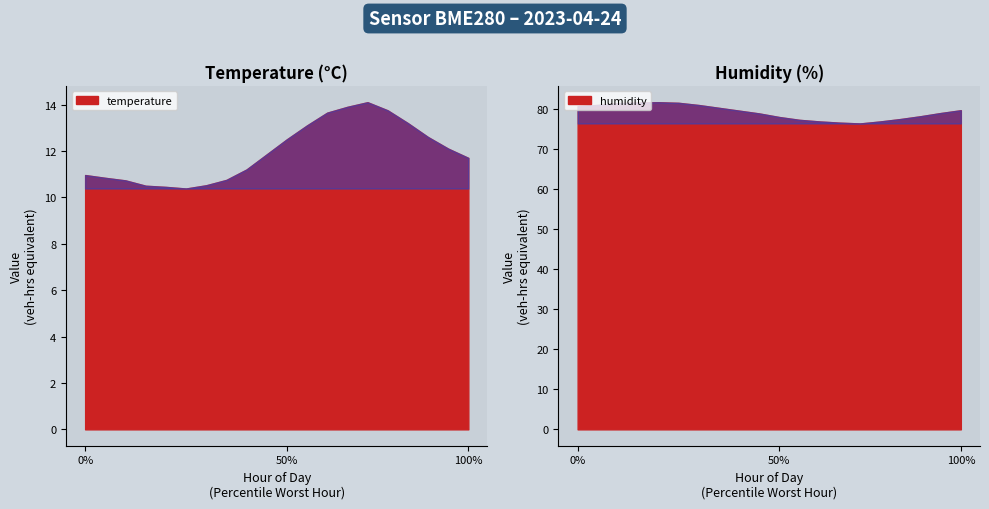

True or false: humidity and temperature cross at least once.

False